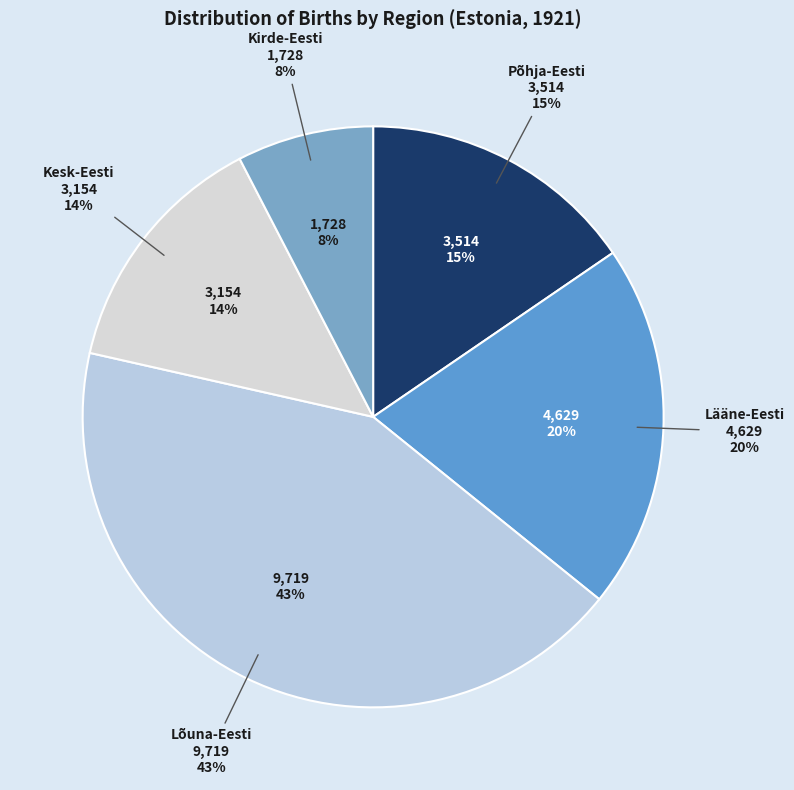

Is there any slice that represents more than half of the pie?

No